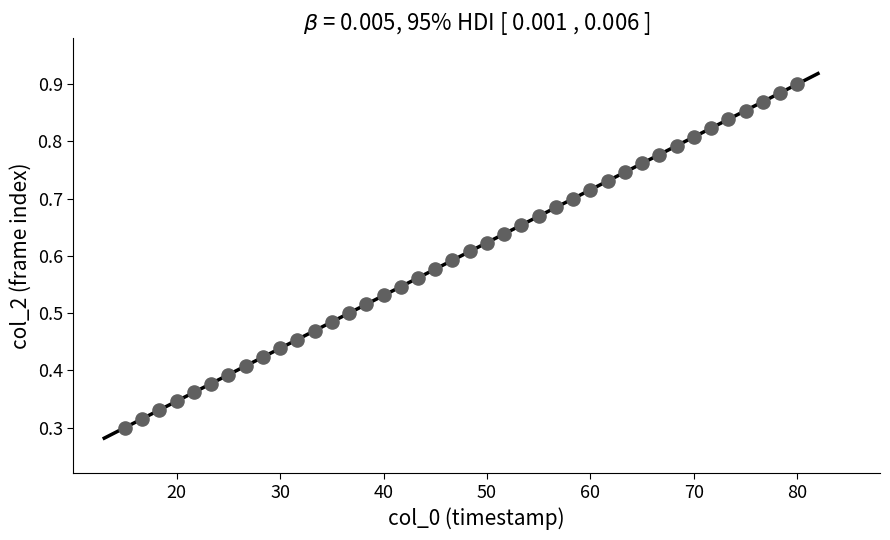

What is the range of X values (max minus min)?

65.0